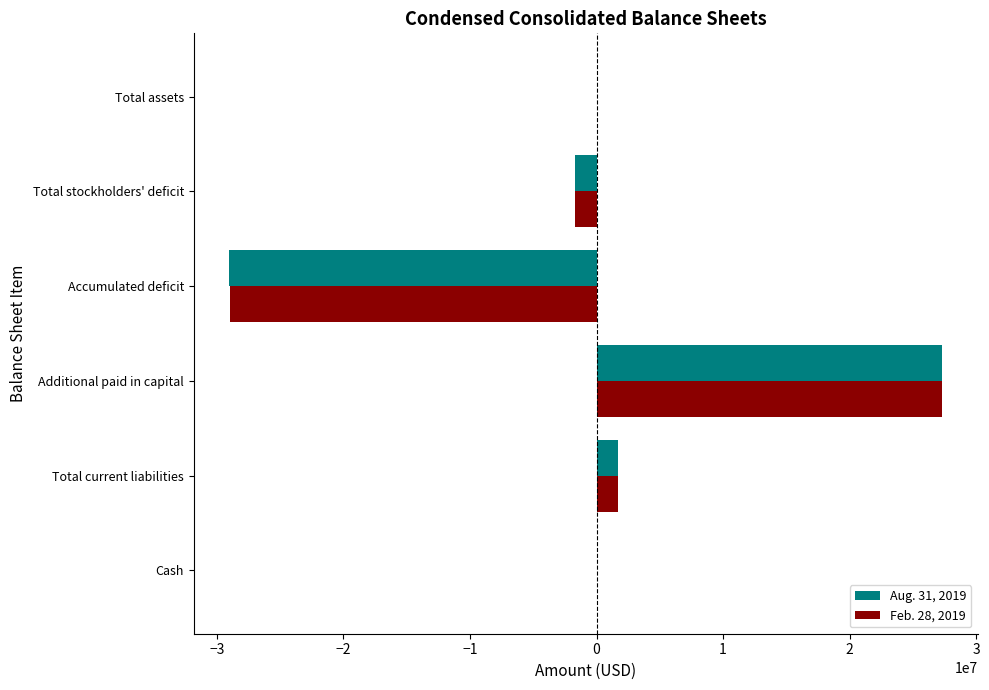

What is the highest value of the Feb. 28, 2019 series?

27290000